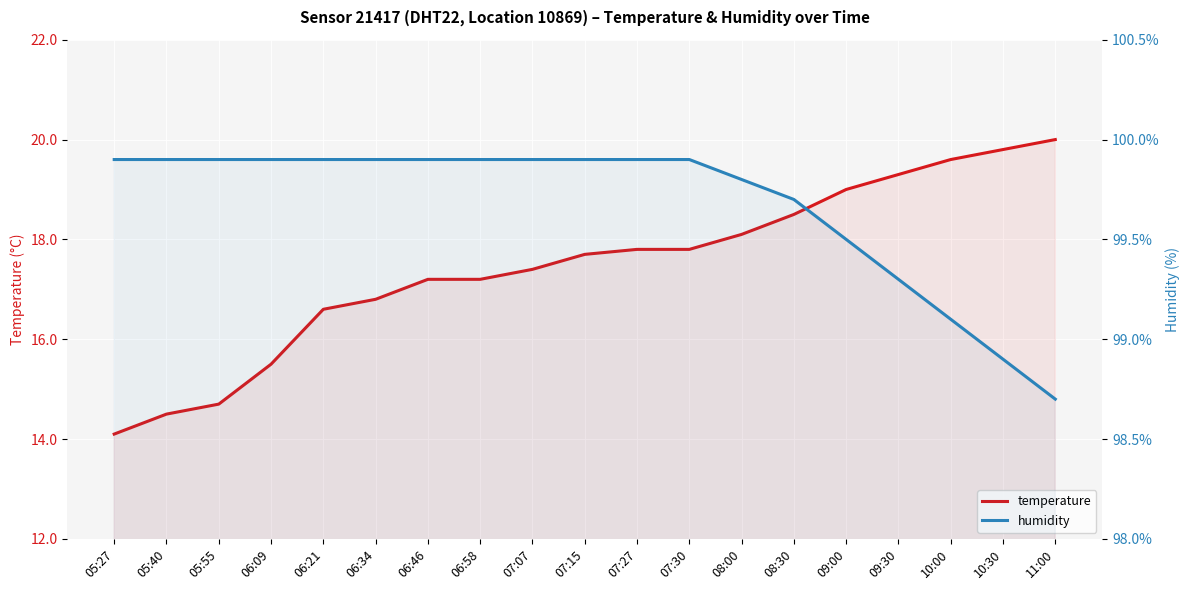

Is the value of temperature at 07:30 greater than the value of humidity at 05:40?

No